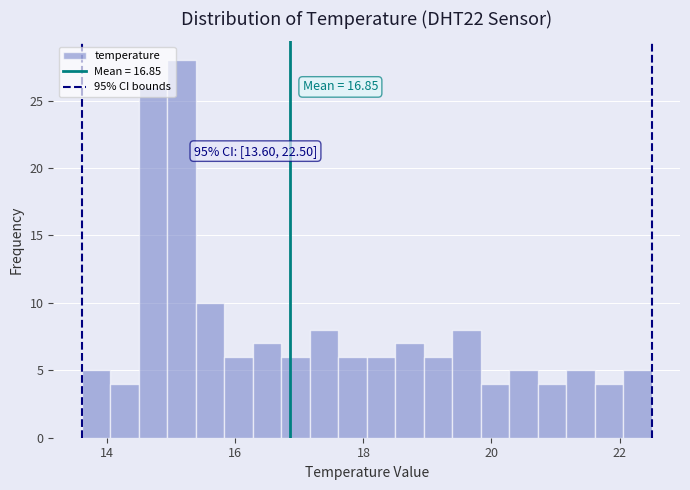

Around what value on the x-axis is the tallest bar? Give the approximate position of its centre, as read against the axis.

15.2